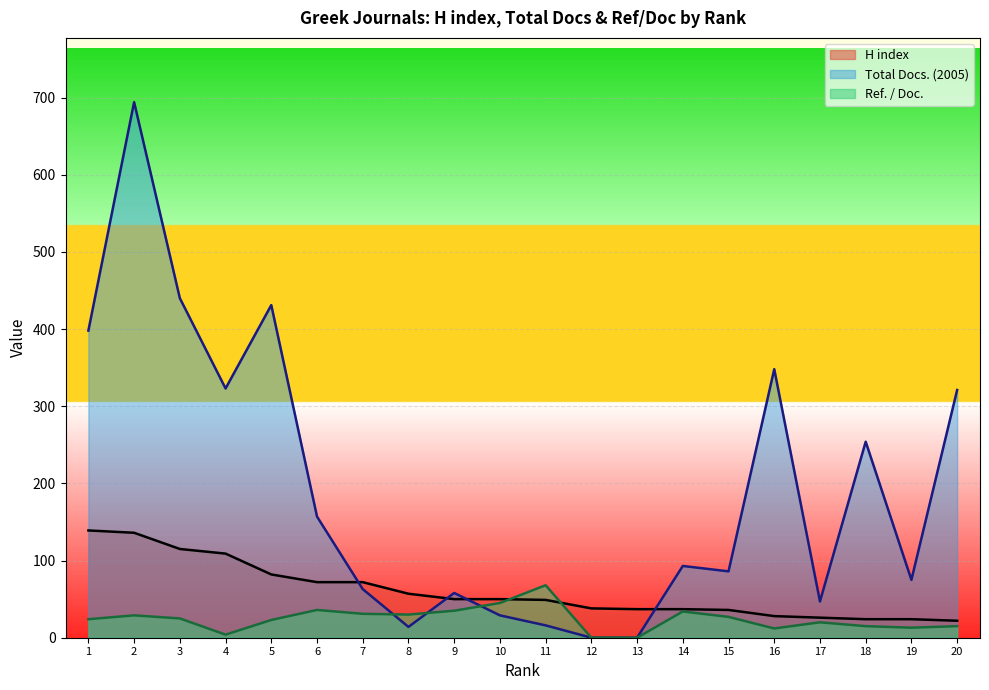

The value of H index at 6 is 47. True or false?

False